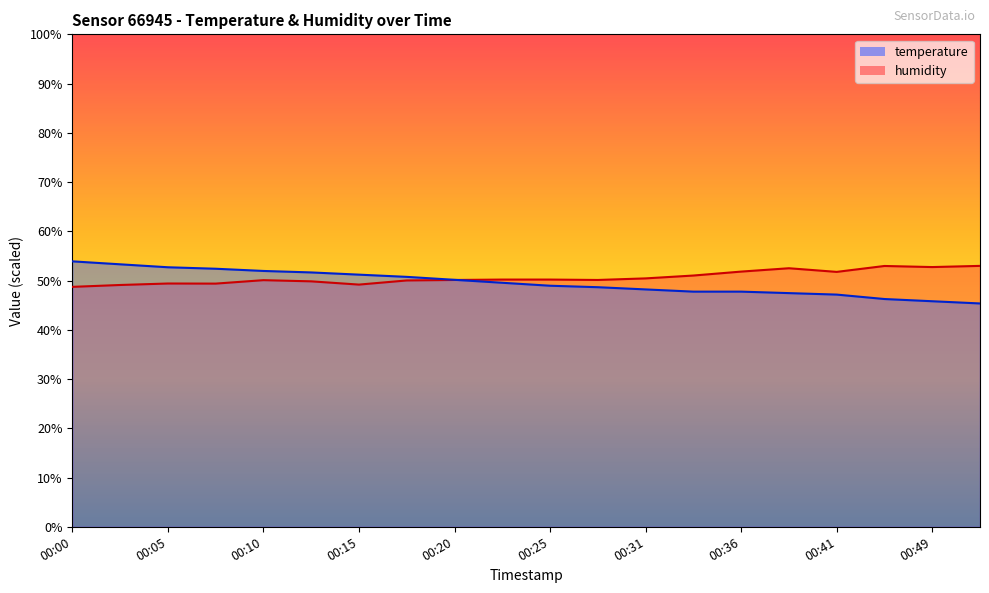

True or false: humidity and temperature intersect in this chart.

True